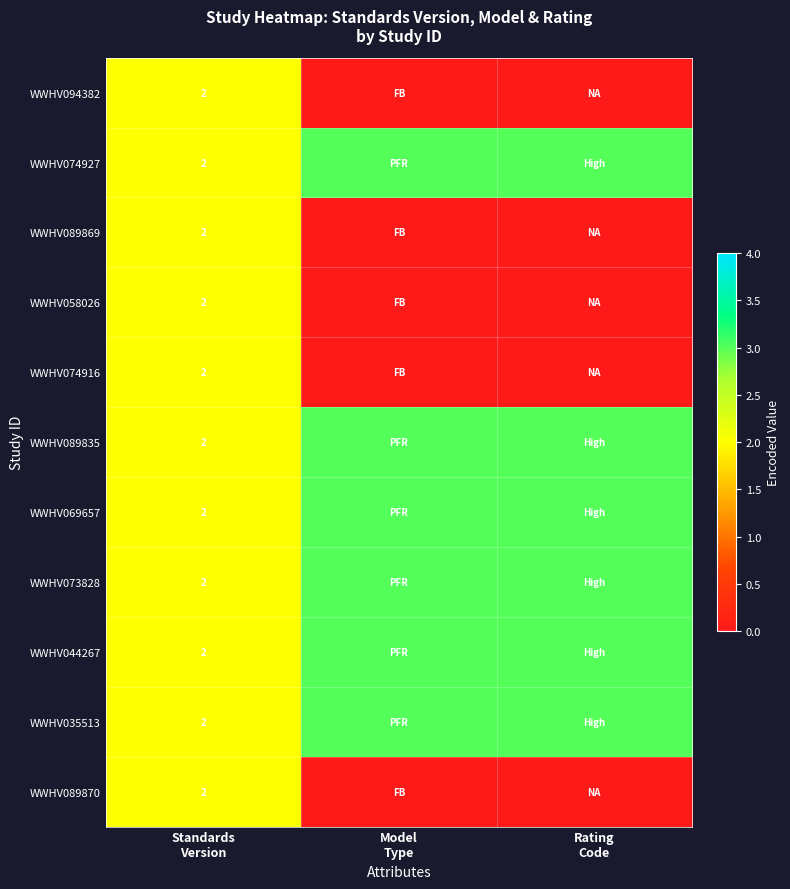

How many values in WWHV089870 are above zero?

1